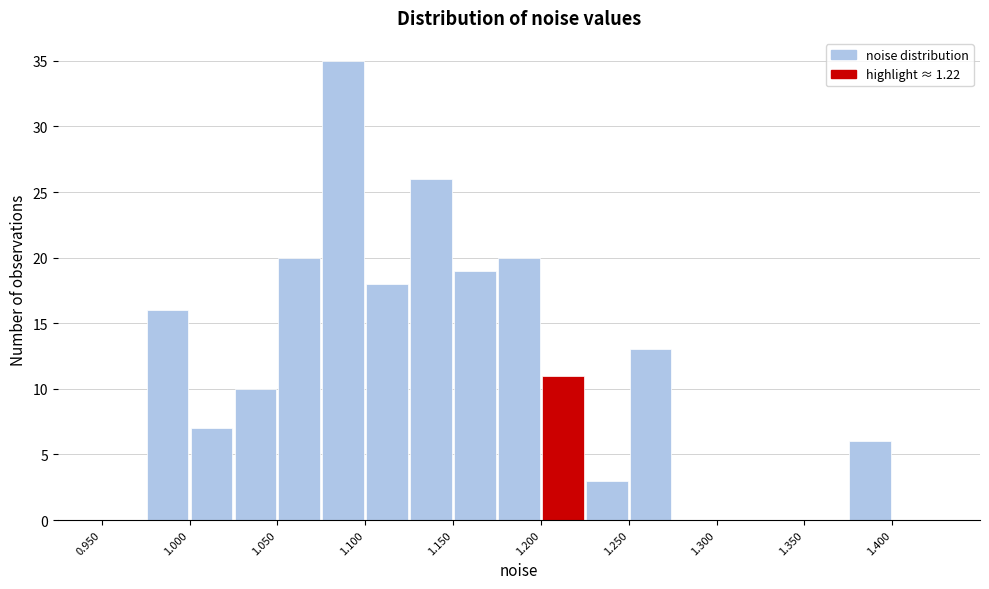

Reading left to right, list every bar in this chart as the range it spans on the x-axis followed by its height. The values are not printed on the chart, so give them approximately, as read against the axis.

0.950 to 0.975: 0
0.975 to 1.000: 16
1.000 to 1.025: 7
1.025 to 1.050: 10
1.050 to 1.075: 20
1.075 to 1.100: 35
1.100 to 1.125: 18
1.125 to 1.150: 26
1.150 to 1.175: 19
1.175 to 1.200: 20
1.200 to 1.225: 11
1.225 to 1.250: 3
1.250 to 1.275: 13
1.275 to 1.300: 0
1.300 to 1.325: 0
1.325 to 1.350: 0
1.350 to 1.375: 0
1.375 to 1.400: 6
1.400 to 1.425: 0